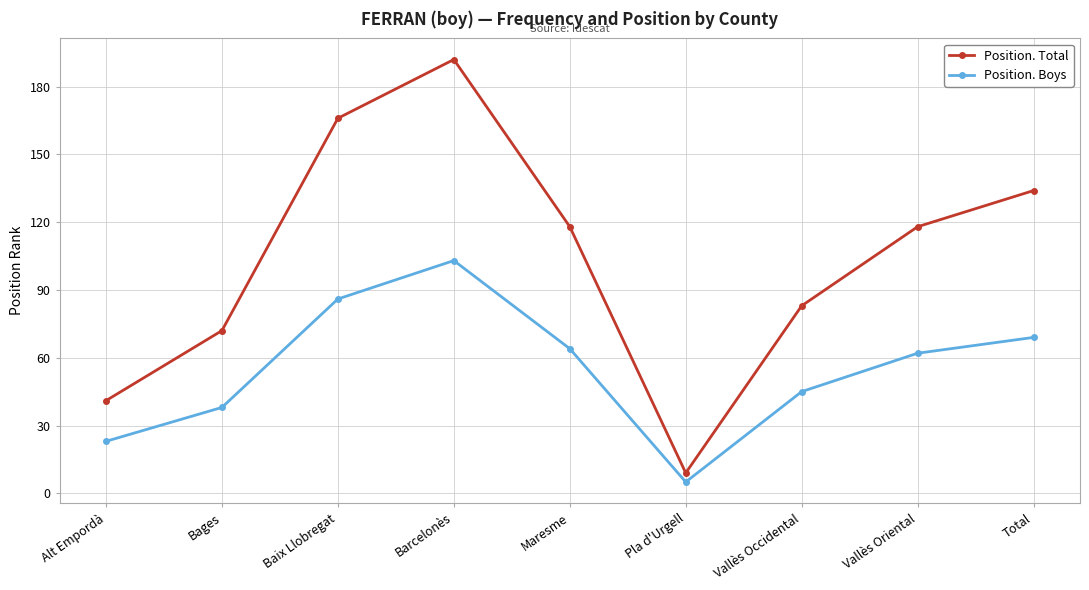

What is the difference between the maximum and minimum values in the Position. Total series?

183